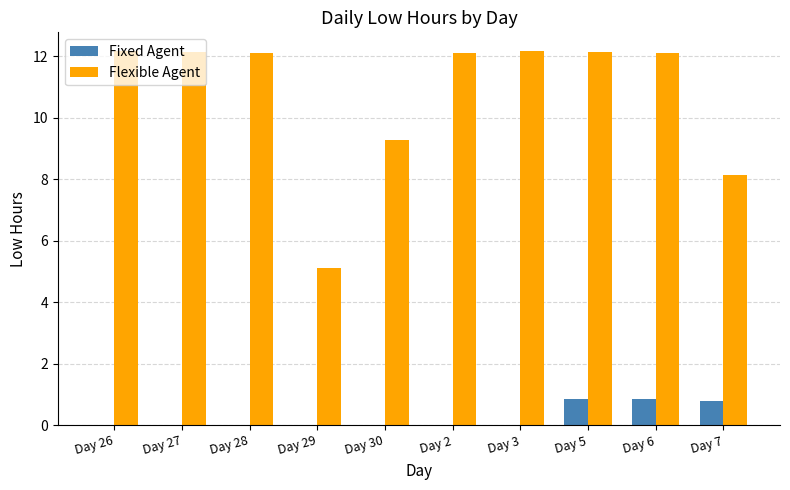

What is the total value across all series at Day 7?

8.9